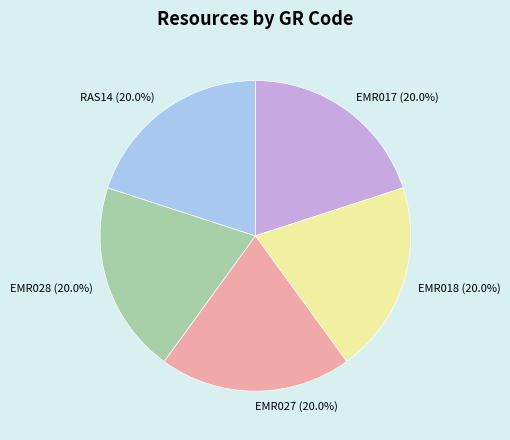

What is the ratio of the value at EMR028 (20.0%) to the value at EMR018 (20.0%)?

1.0